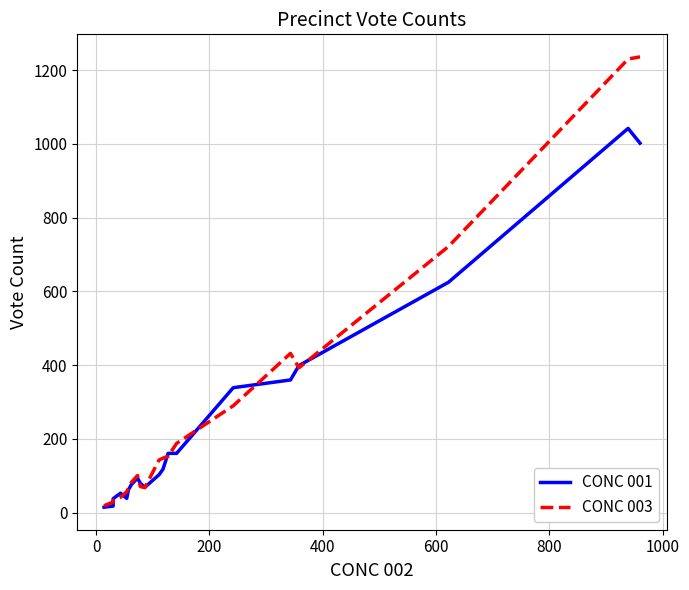

List the series in order of their overall mean, highest first.

CONC 003, CONC 001